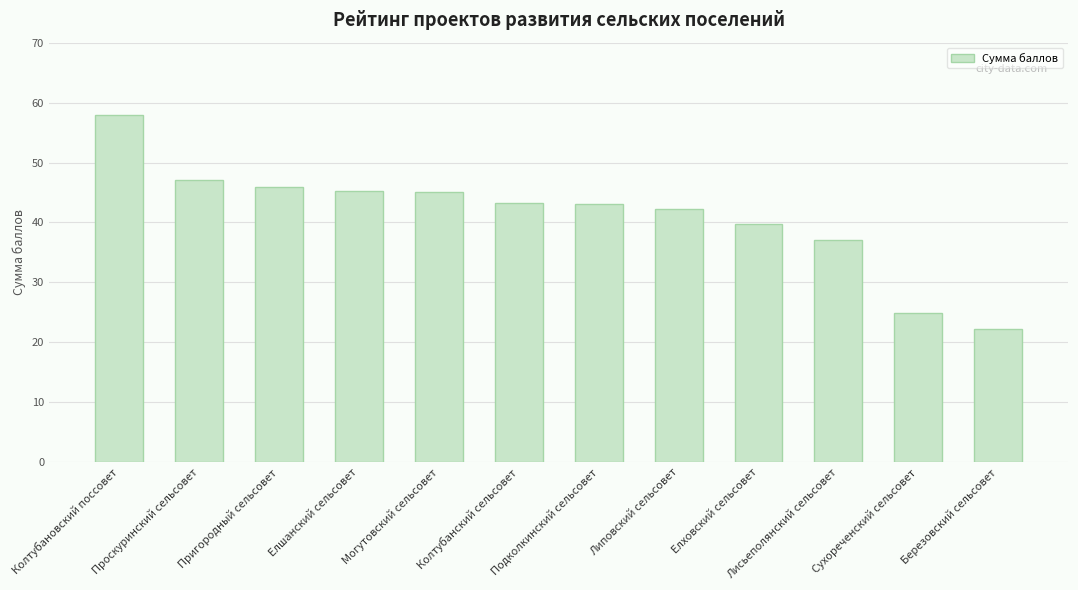

Are the bars grouped side by side (vs. stacked)?

No